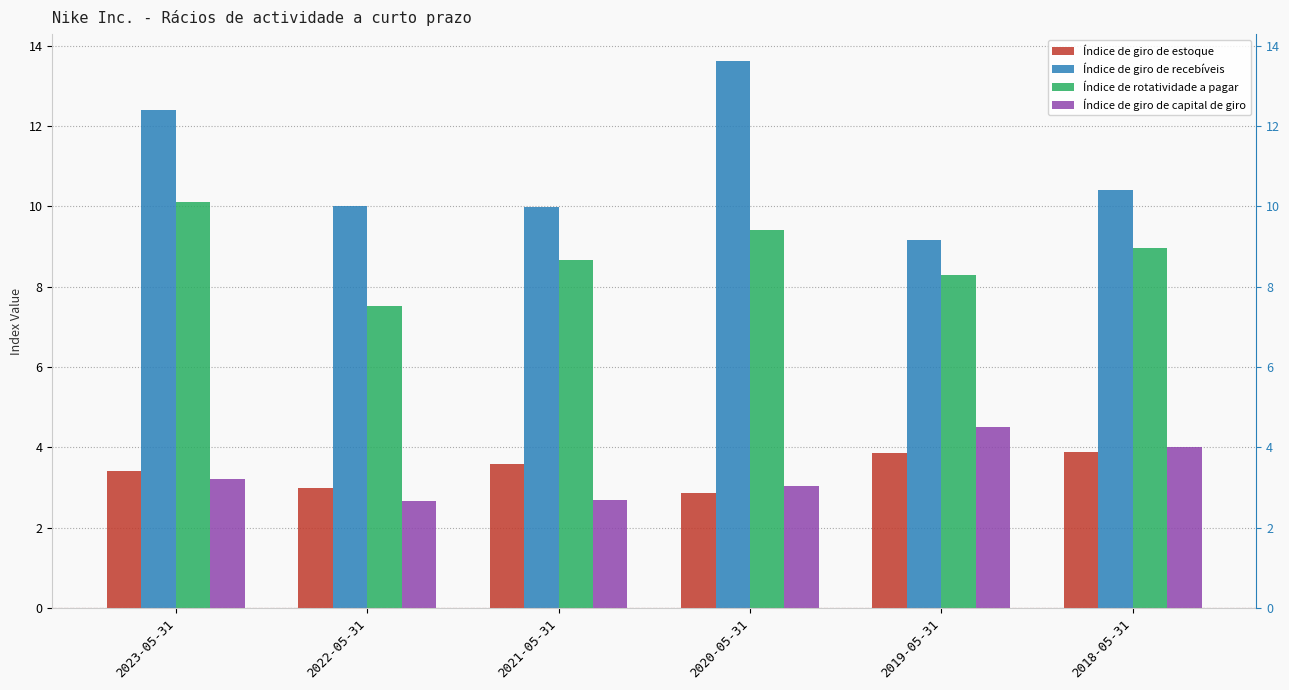

True or false: Índice de giro de capital de giro has a value of 1.4 at 2021-05-31.

False